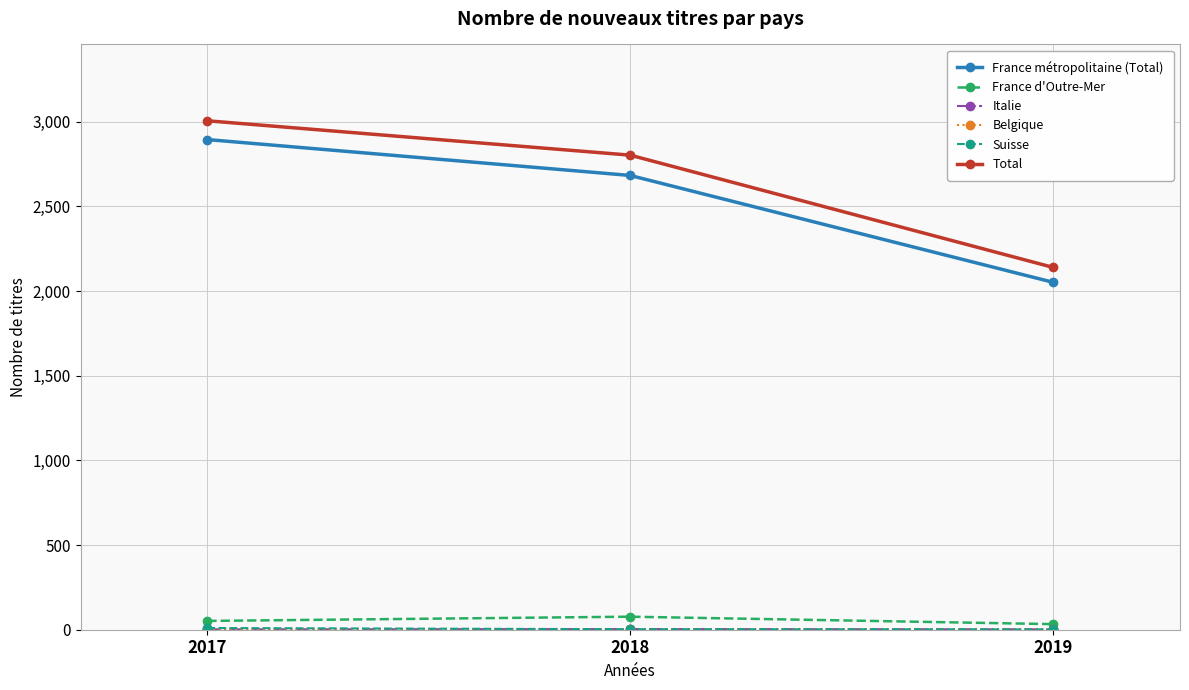

What is the spread (max minus min) of values at 2019?

2138